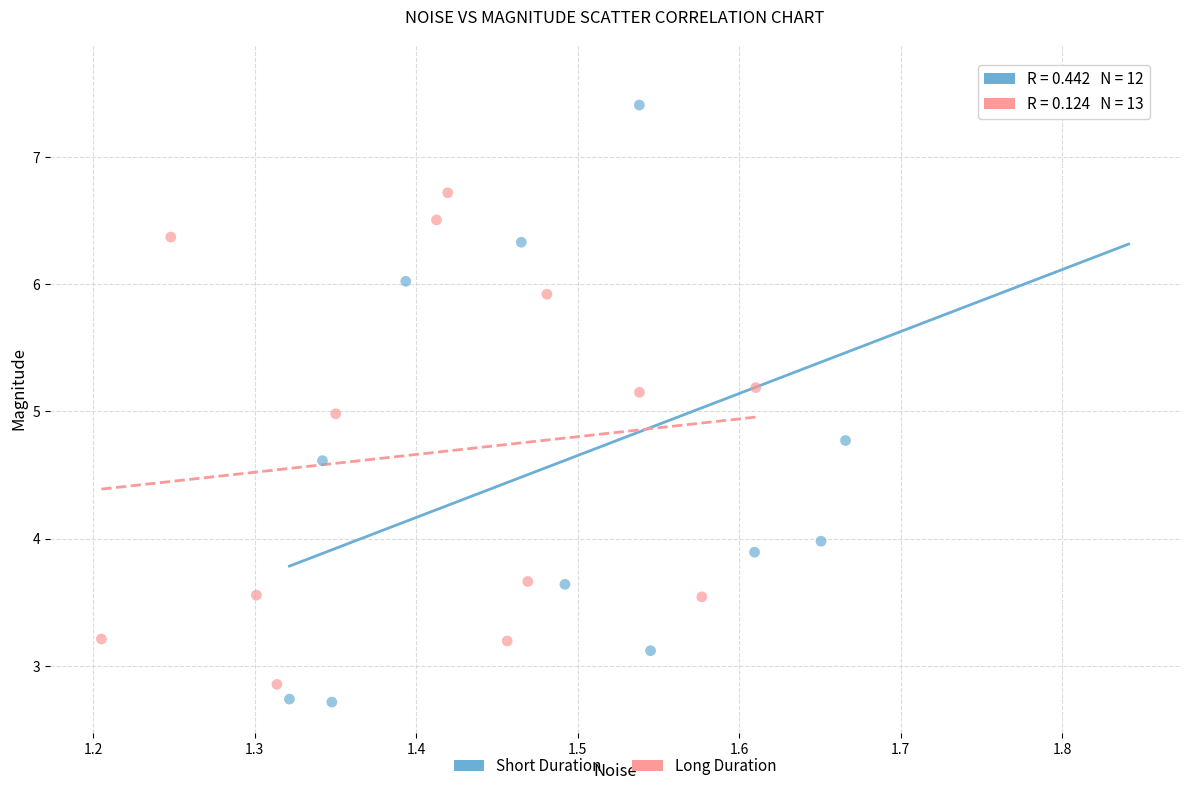

Which series has the widest spread of Y values?

Short Duration